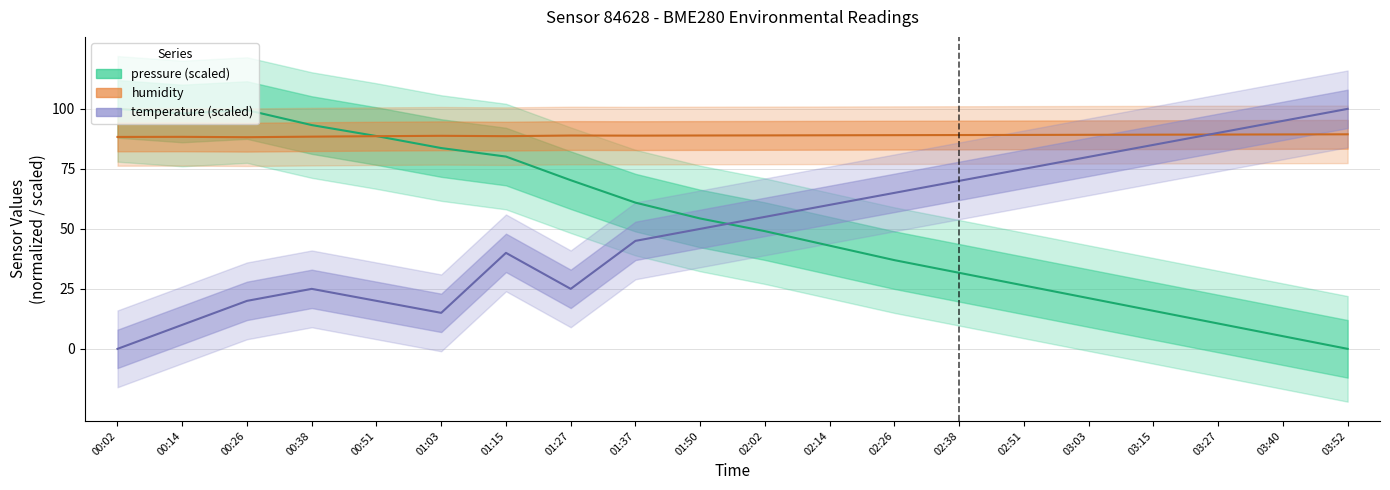

Which series has the largest range (max minus min)?

temperature